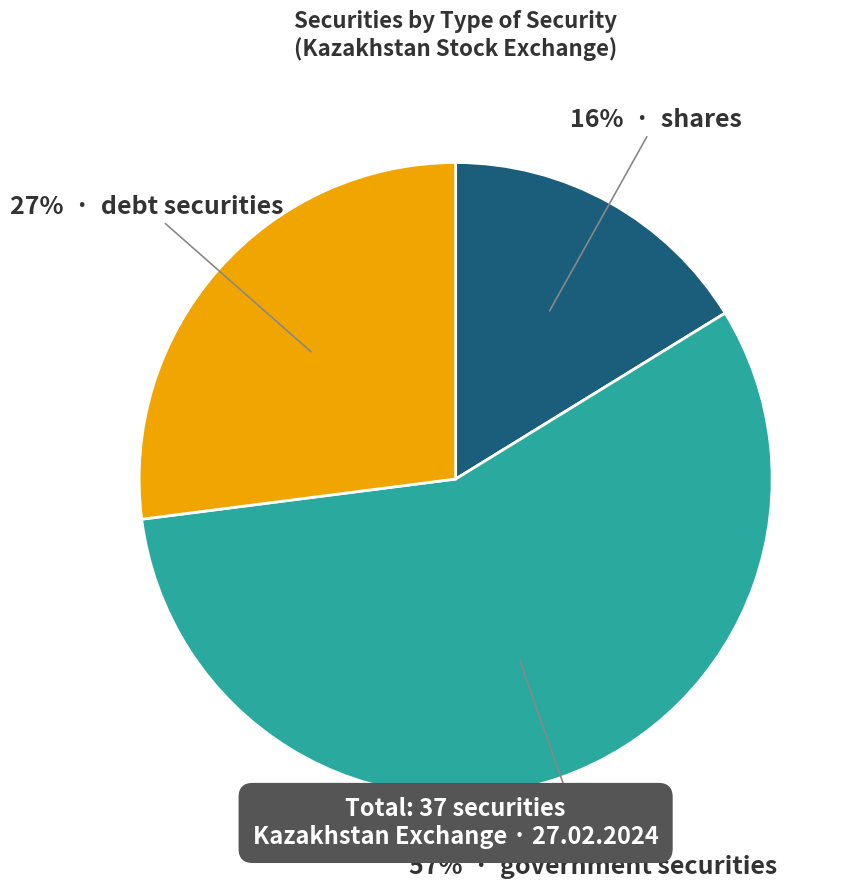

To the nearest percent, what is the average slice percentage?

33%